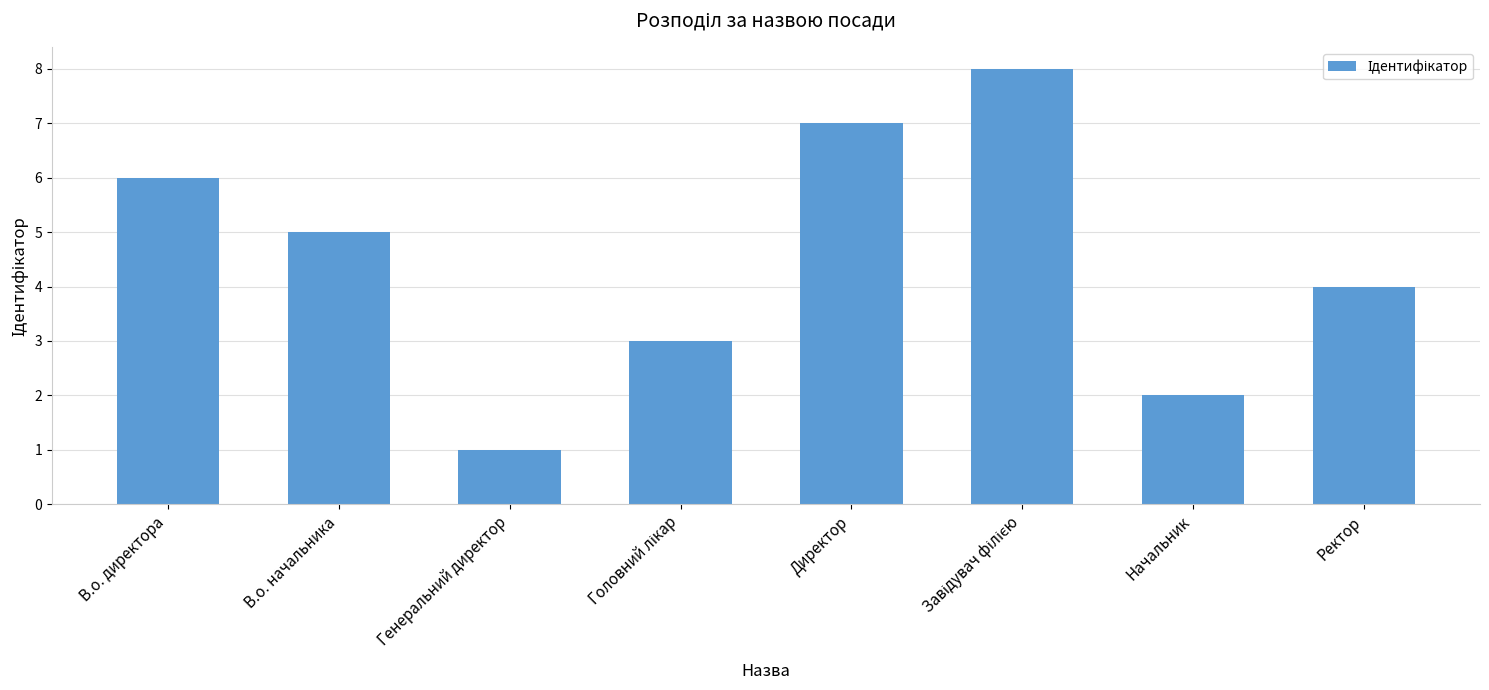

True or false: the data shows 9 at В.о. директора.

False